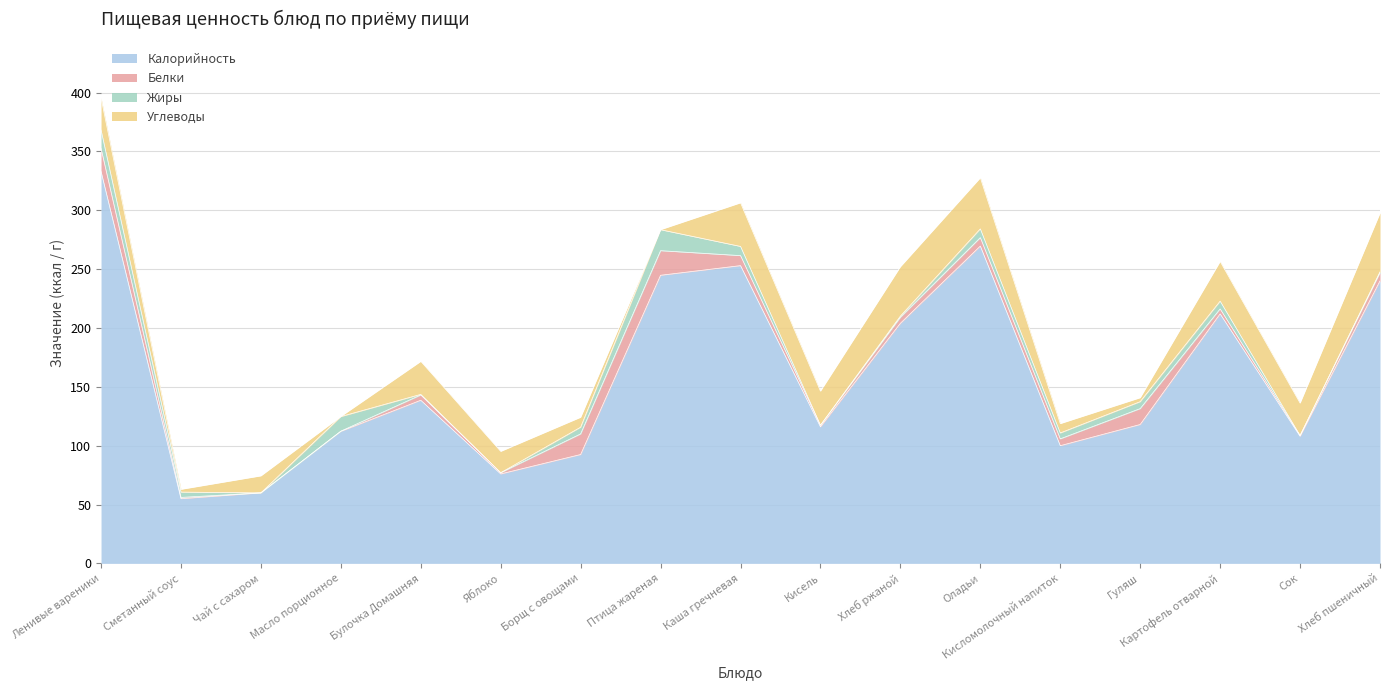

At which category does Калорийность reach its first local valley?

Сметанный соус